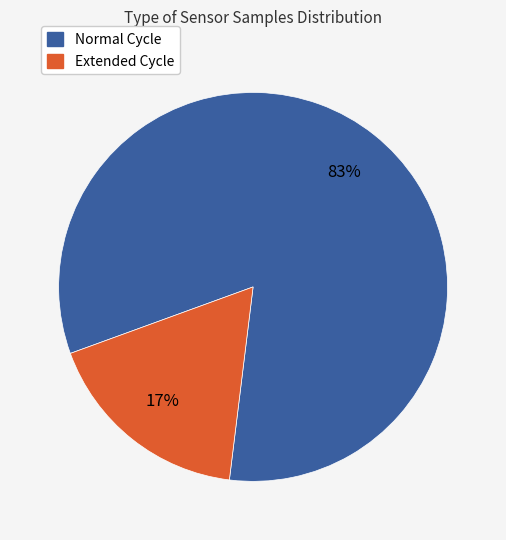

To the nearest percent, what is the average slice percentage?

50%